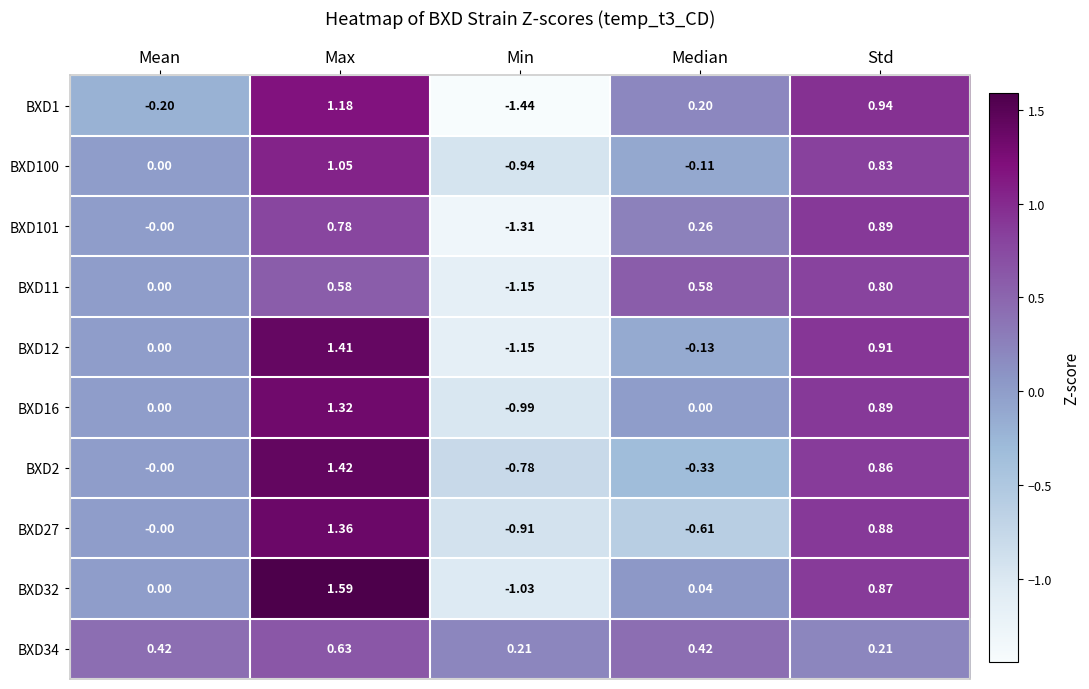

List the labels in order of BXD1 value, smallest first.

Min, Mean, Median, Std, Max